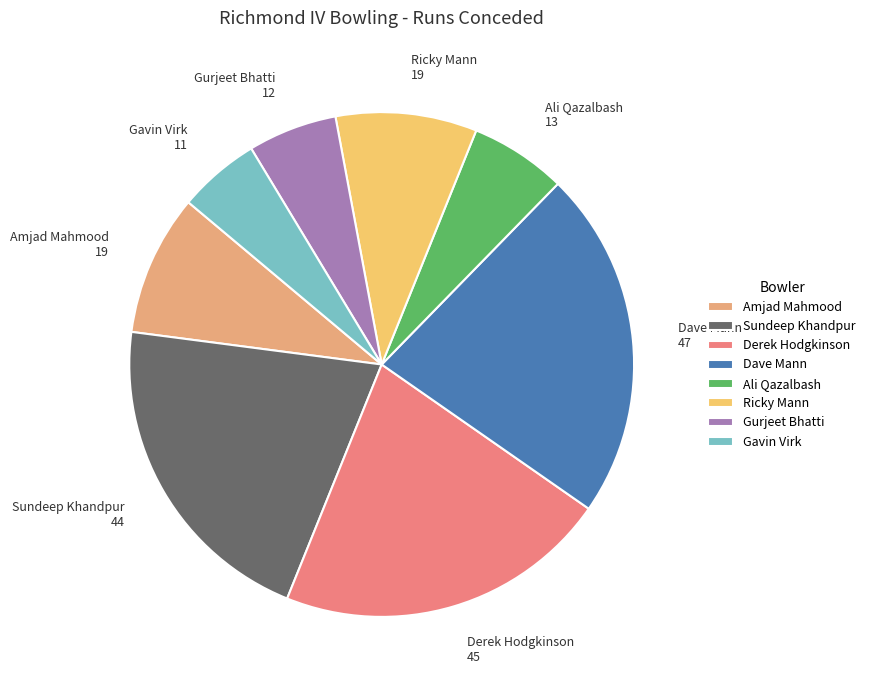

How many segments does this pie chart have?

8